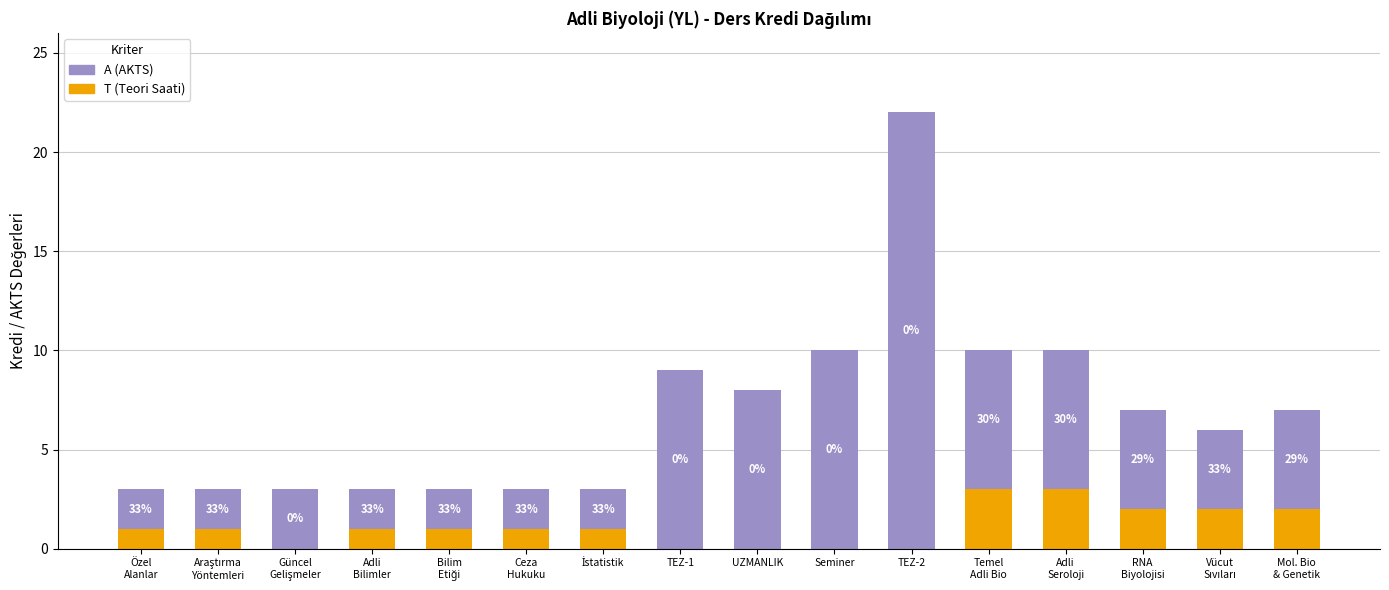

What is the sum of the T (Teori Saati) values at UZMANLIK and Ceza
Hukuku?

1